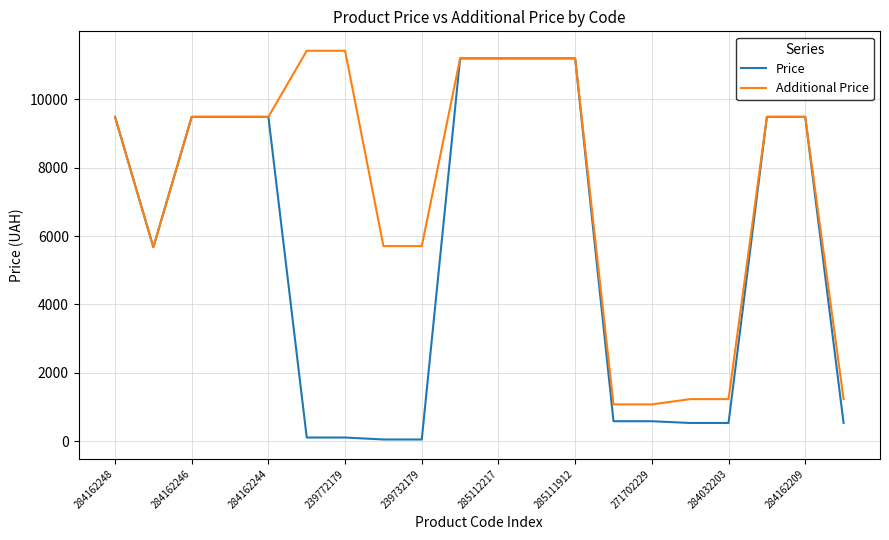

Which series has the largest total across all categories?

Additional Price